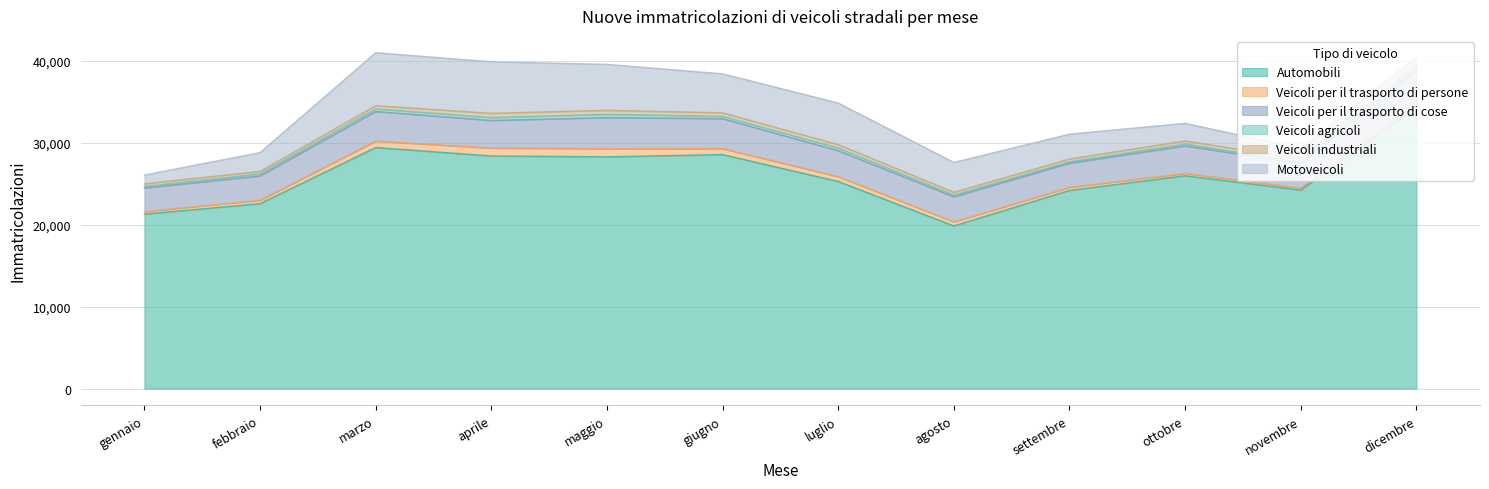

Between gennaio and ottobre, which is larger?

ottobre